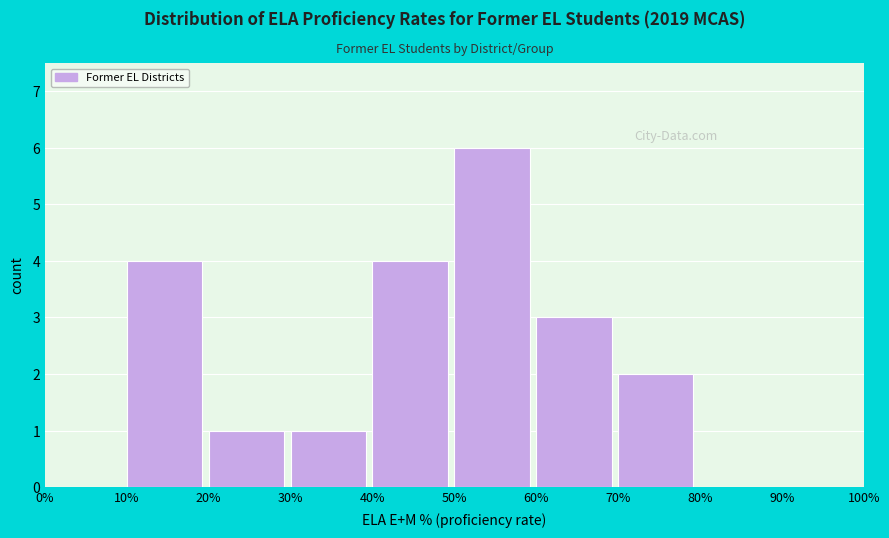

Reading left to right, list all the values displayed in this chart.

0%=0	10%=4	20%=1	30%=1	40%=4	50%=6	60%=3	70%=2	80%=0	90%=0